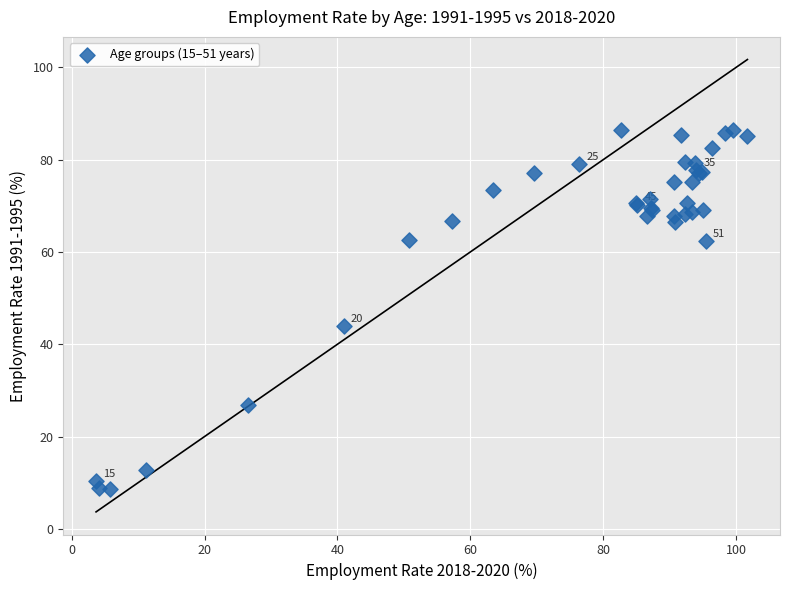

What Y value in the scatter plot is closest to 47?

43.9